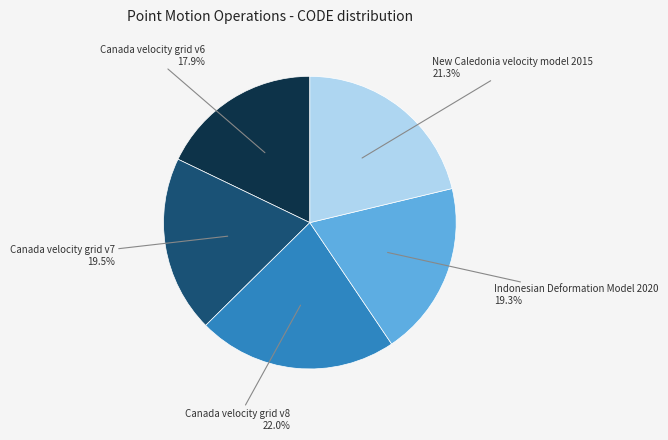

Is there any slice that represents more than half of the pie?

No